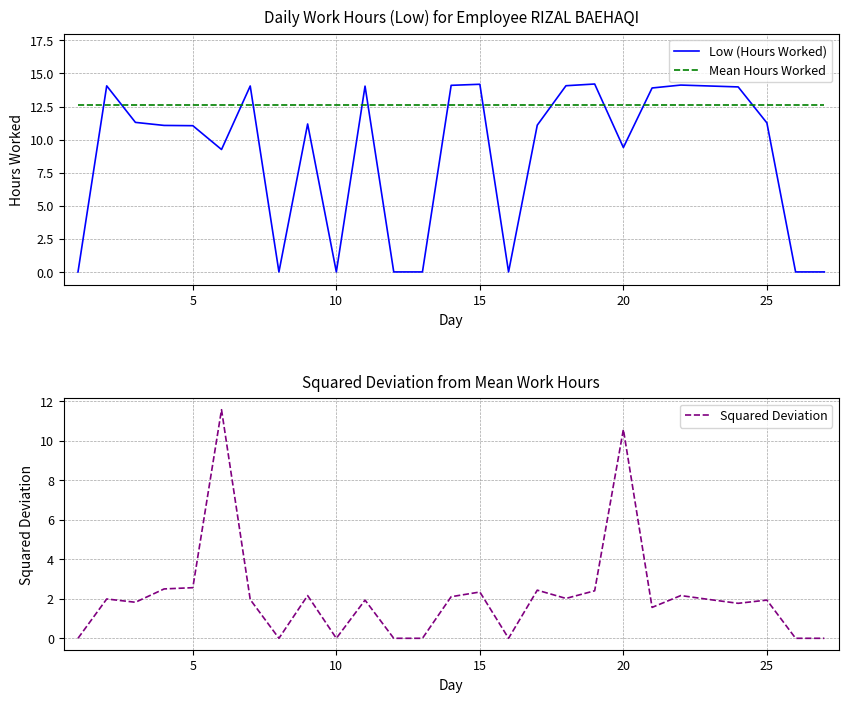

Rank the series by their average value, from lowest to highest.

Squared Deviation, Low (Hours Worked), Mean Hours Worked